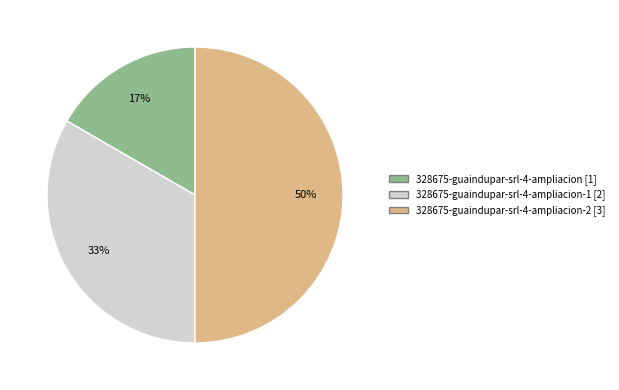

How many segments does this pie chart have?

3